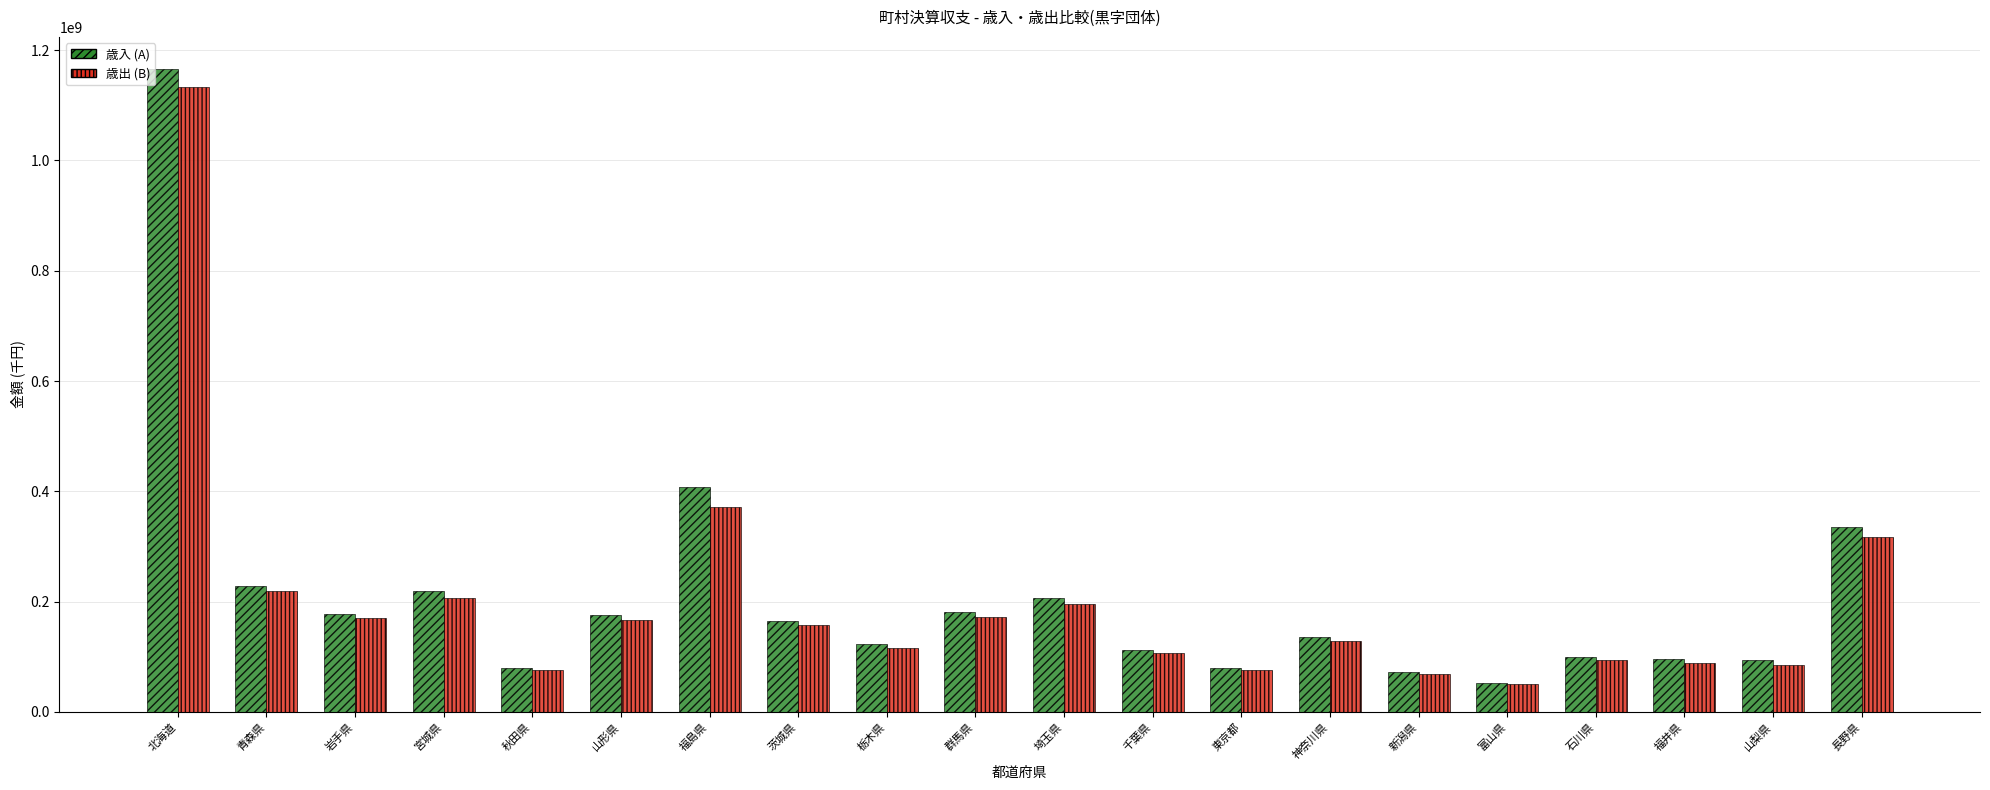

What is the average value of the 歳入 (A) series?

210345948